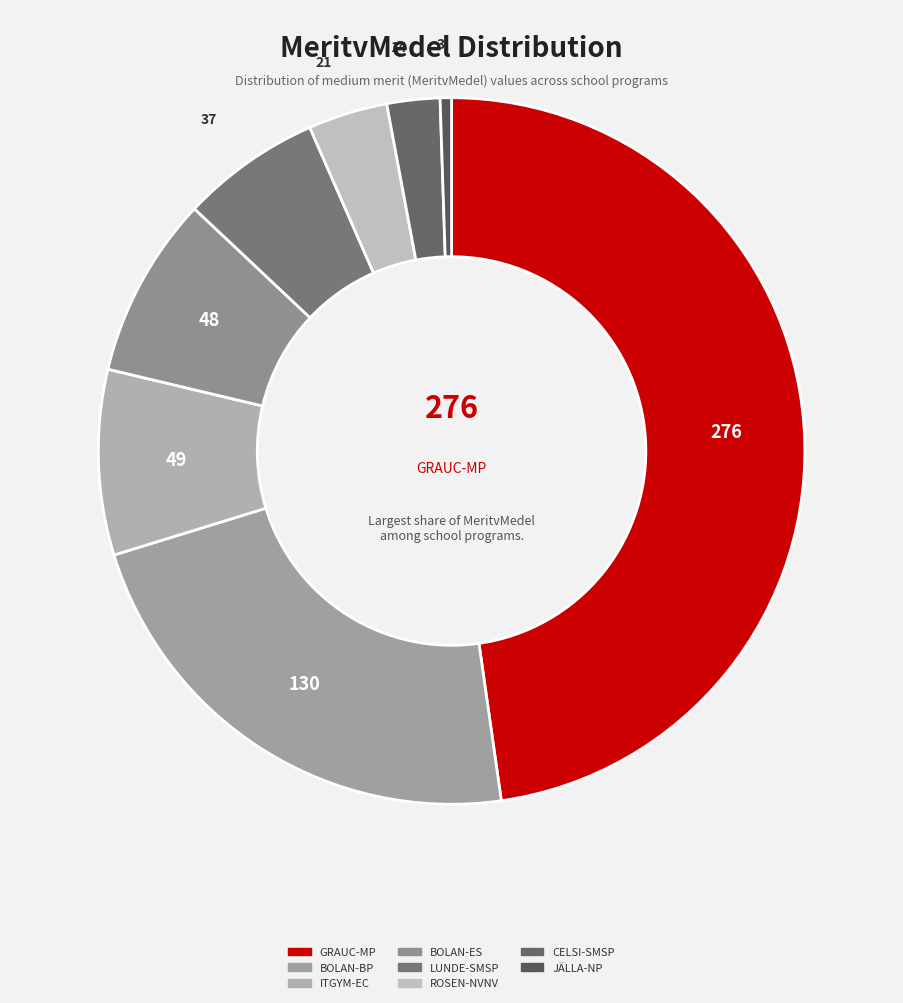

Is there any slice that represents more than half of the pie?

No